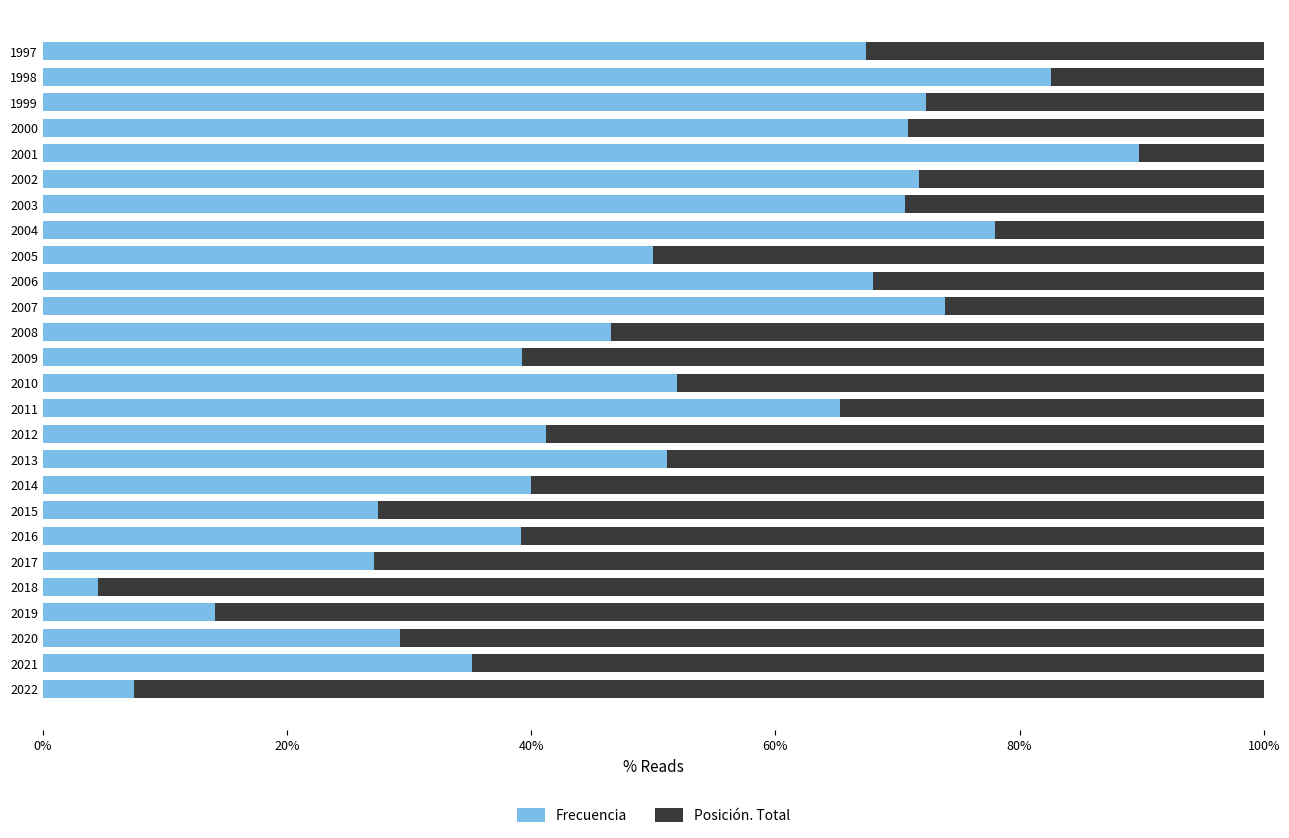

What is the difference between the Frecuencia values at 2021 and 2020?

5.9